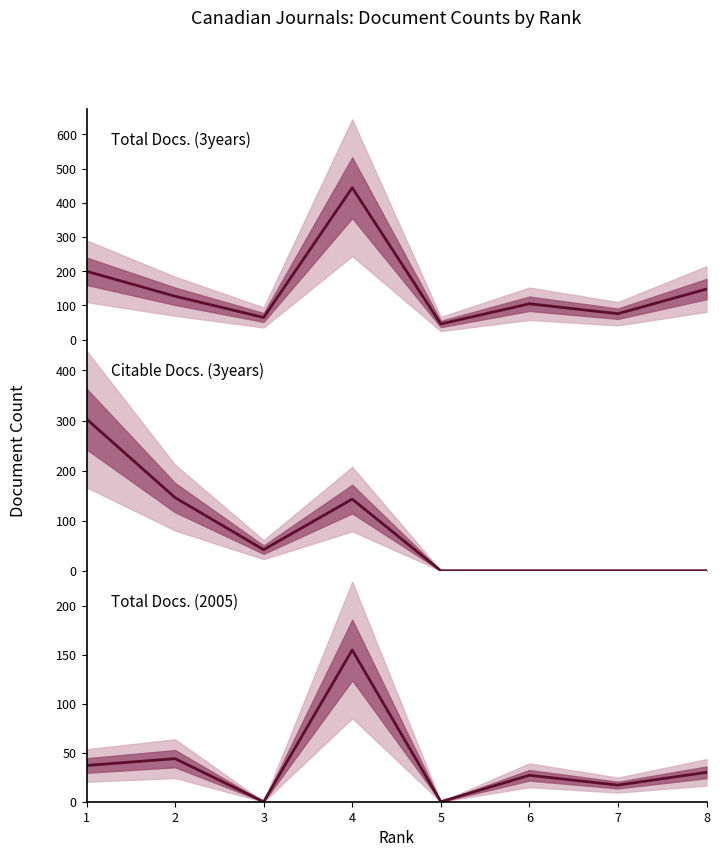

Read the Total Docs. (3years) value at 3, to the nearest 5.

65